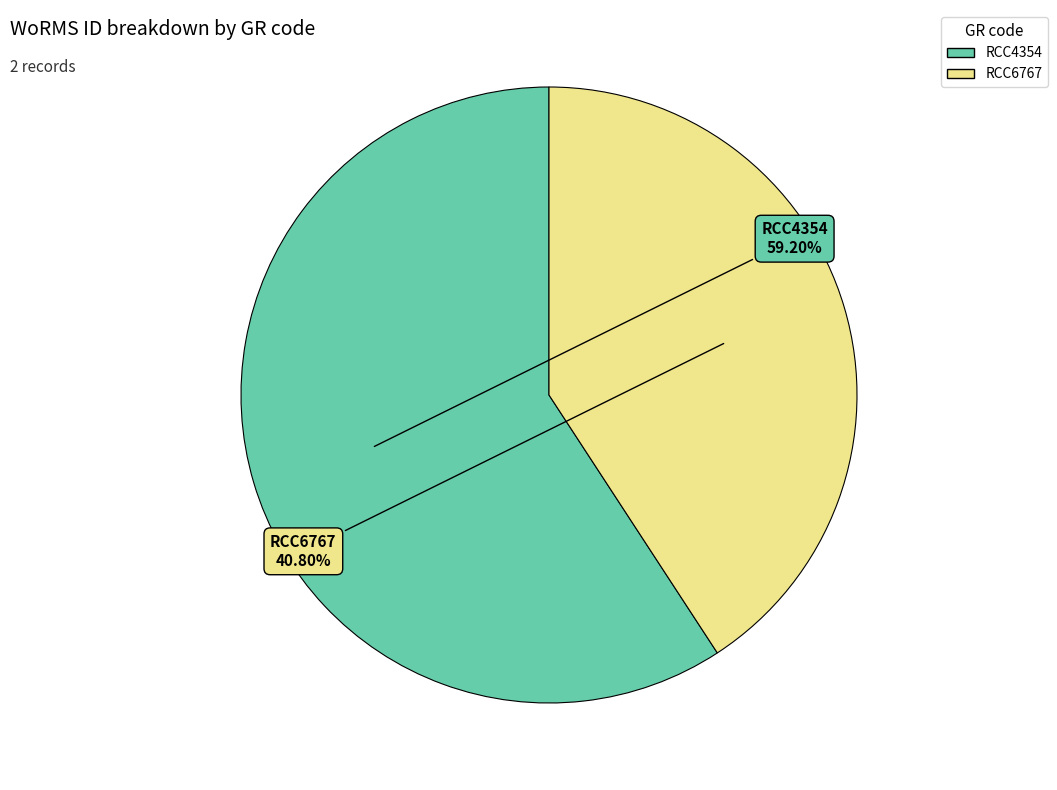

To the nearest percent, what is the average slice percentage?

50%